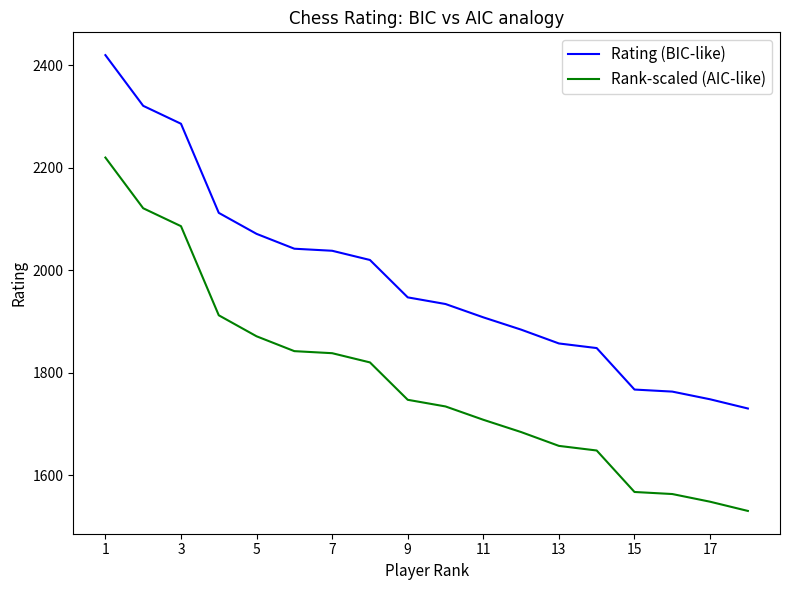

True or false: Rating (BIC-like) and Rank-scaled (AIC-like) cross at least once.

False